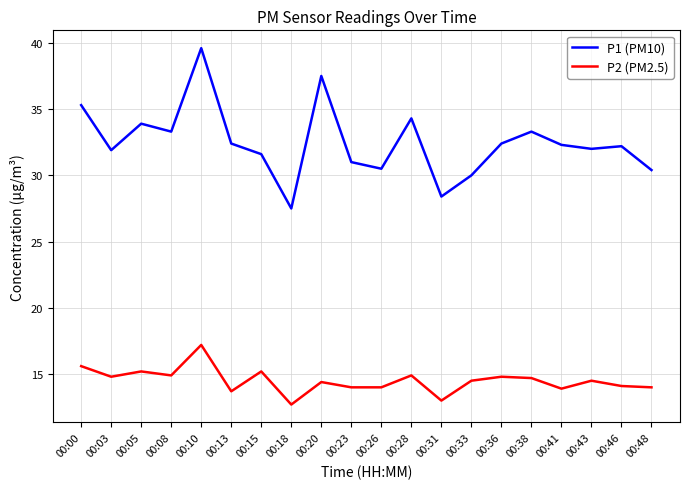

What is the minimum value shown in the chart?

12.7